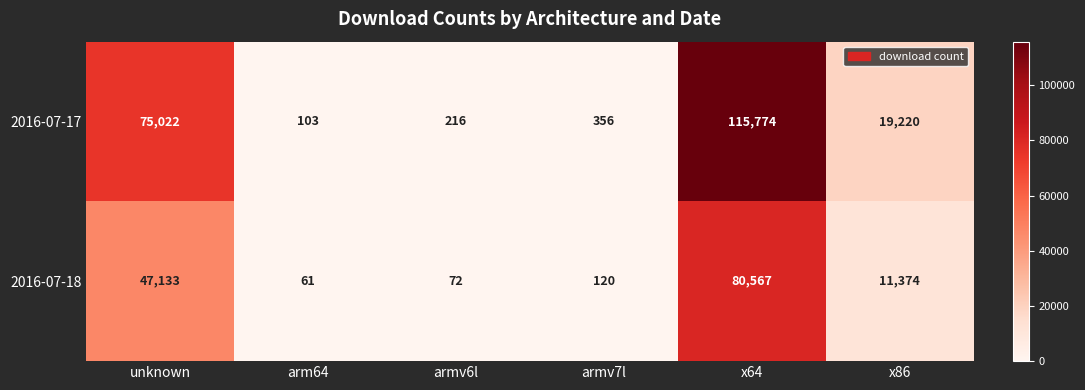

Reading left to right, list all the values displayed in this chart.

2016-07-17: 75022	103	216	356	115774	19220
2016-07-18: 47133	61	72	120	80567	11374